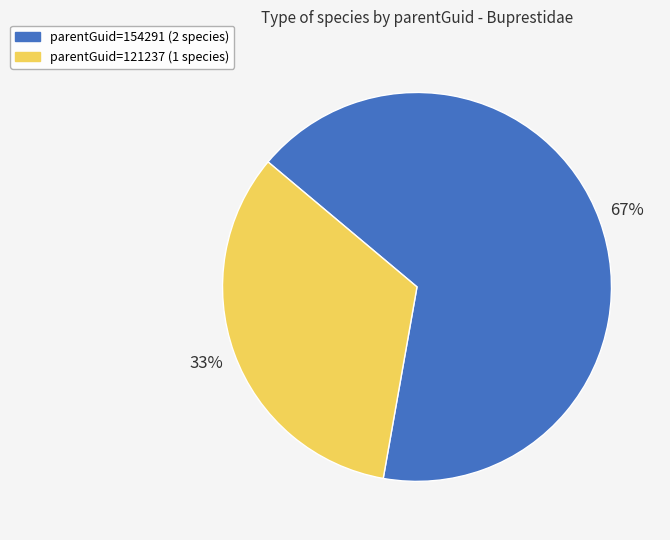

To the nearest percent, what portion does parentGuid=154291 (2 species) represent?

67%